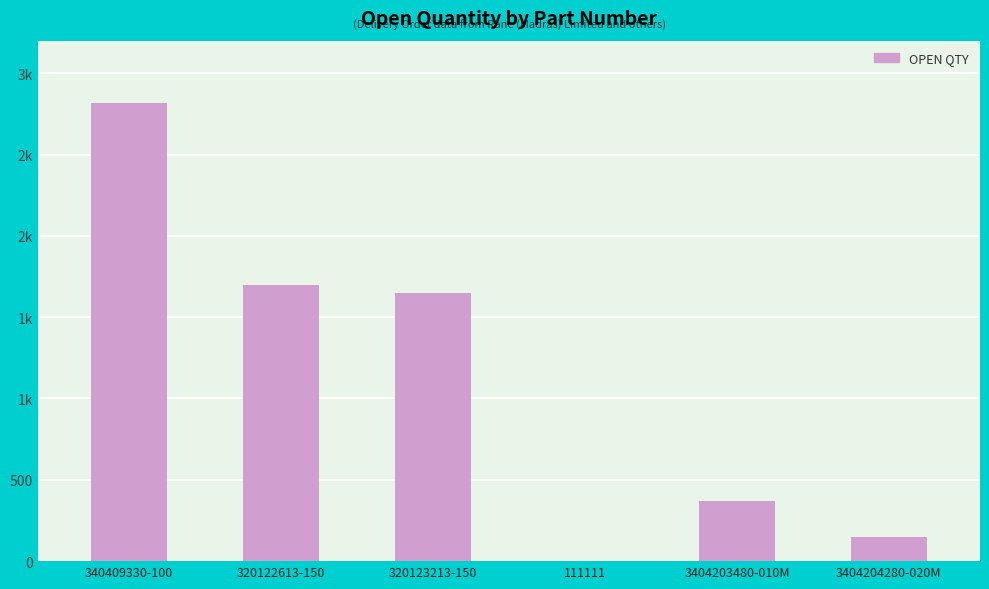

Reading left to right, transcribe all the data shown in this chart.

340409330-100=2814	320122613-150=1700	320123213-150=1647	111111=1	3404203480-010M=369	3404204280-020M=150